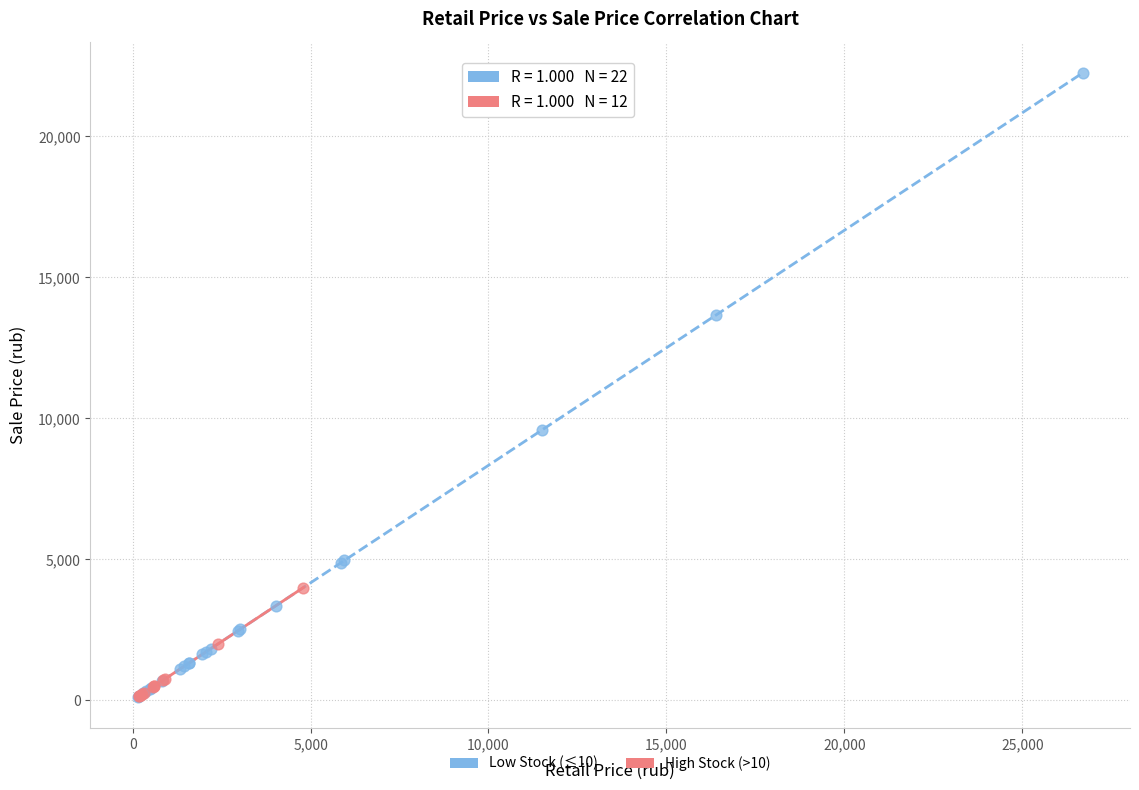

Which series reaches the maximum Y coordinate?

Low Stock (≤10)